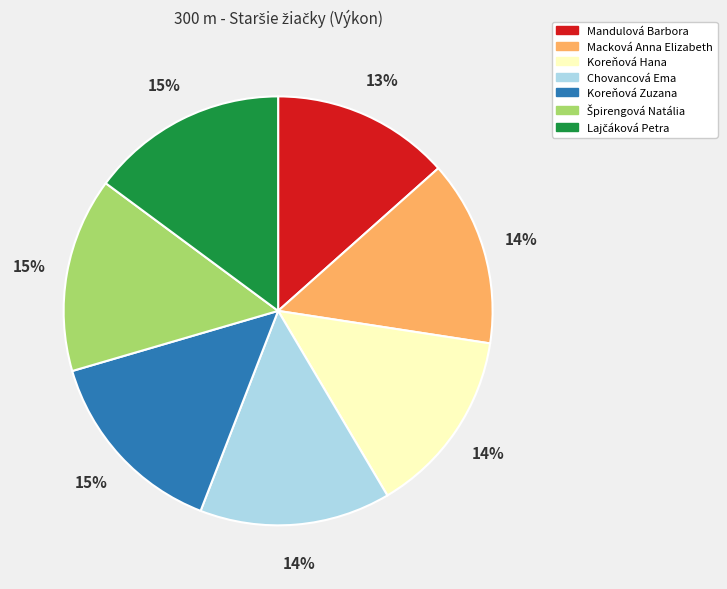

Count the number of slices in the pie.

7